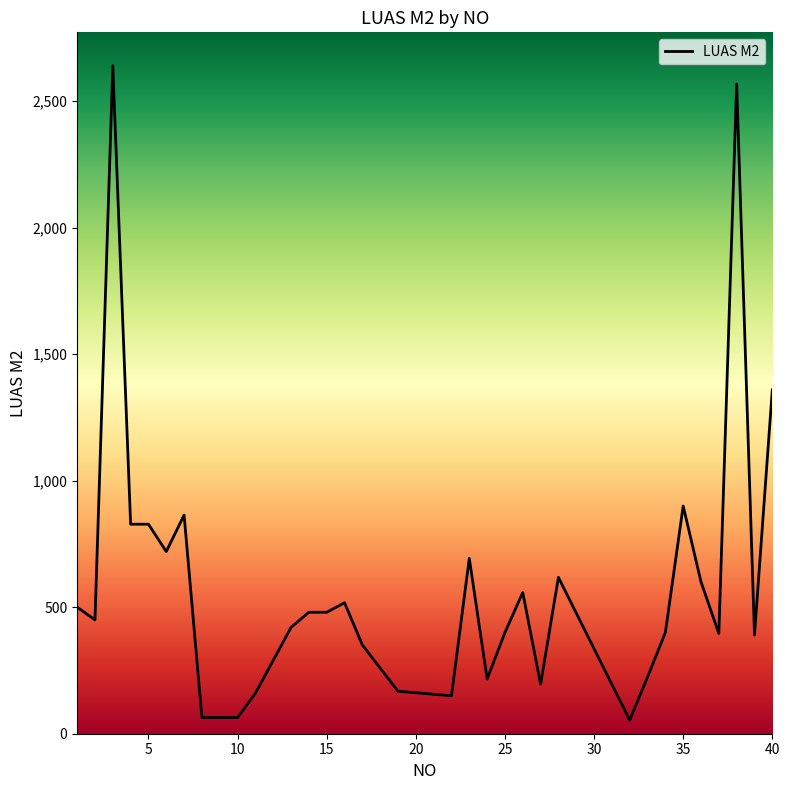

Does the chart have visible grid lines?

No